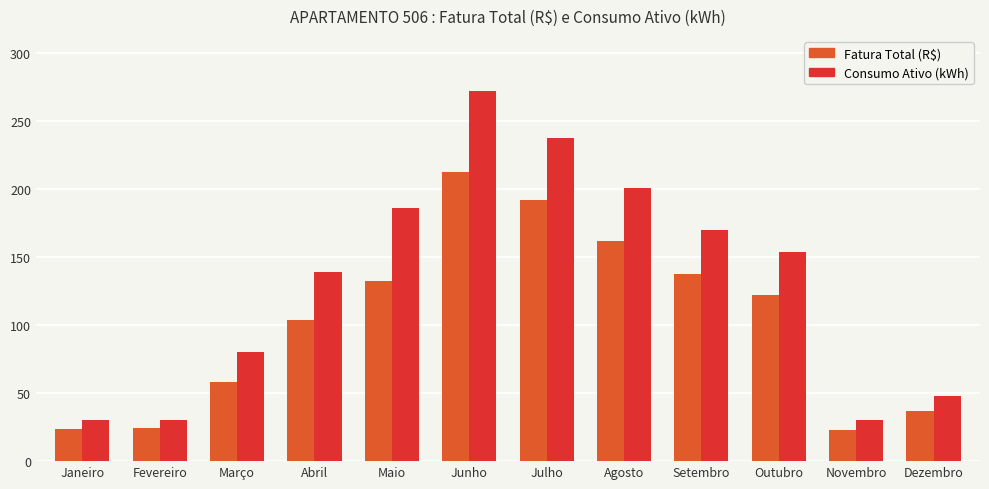

What are all the series names shown in the legend?

Fatura Total (R$), Consumo Ativo (kWh)